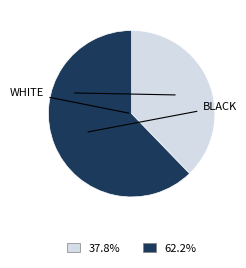

Is there any slice that represents more than half of the pie?

Yes